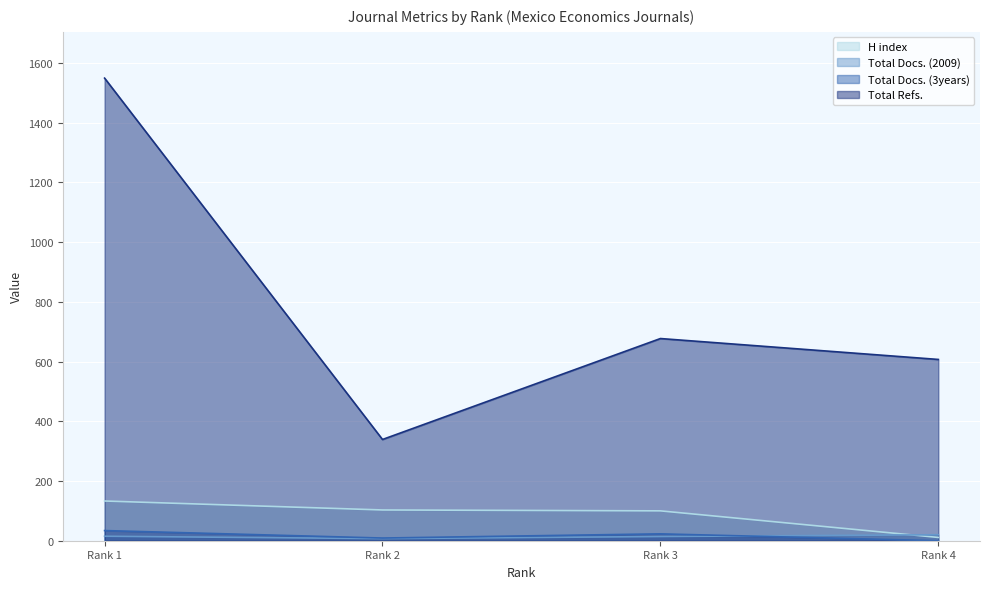

At which category does the chart reach its peak across all series?

Rank 1